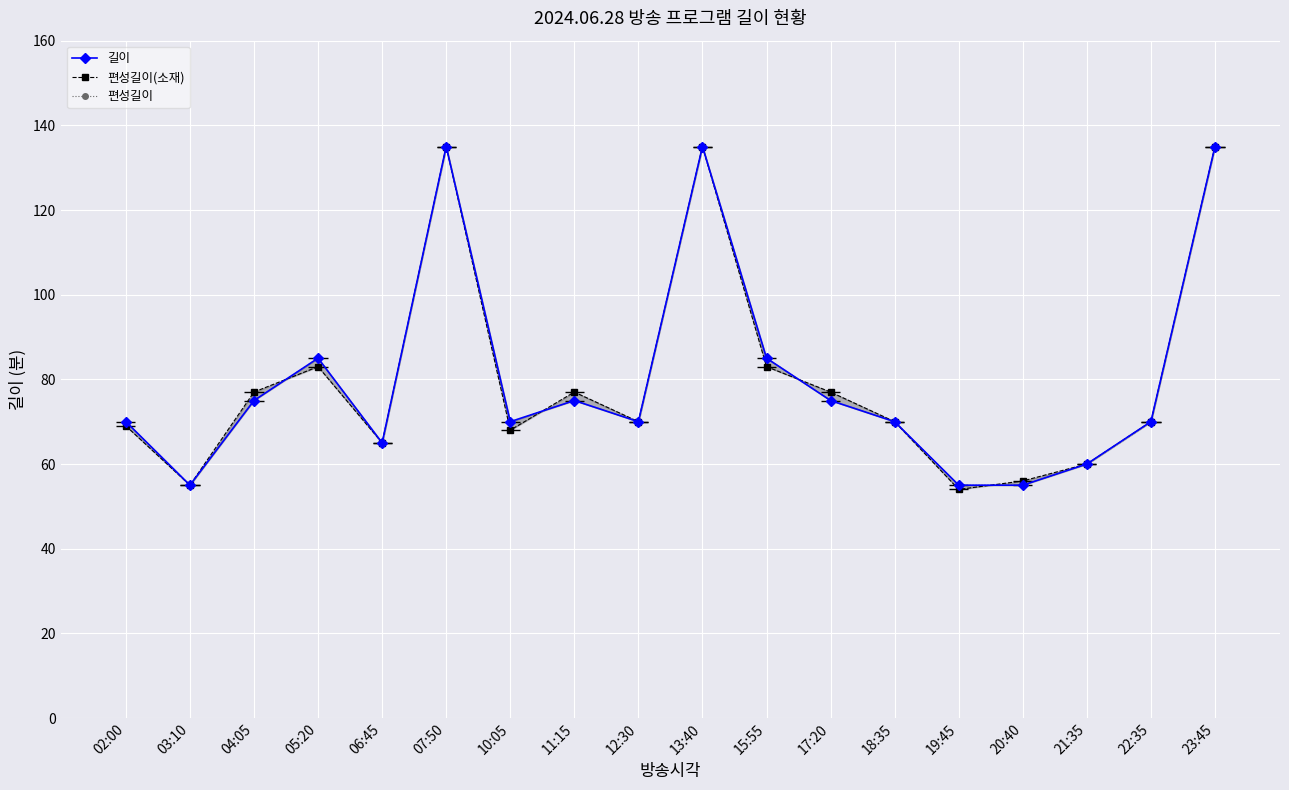

True or false: 편성길이(소재) has more than 2 interior local peaks.

True